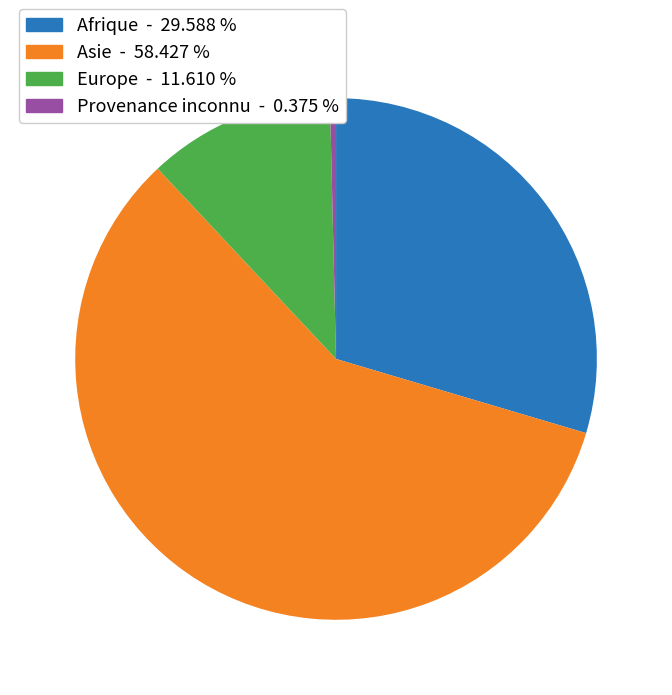

Is there any slice that represents more than half of the pie?

Yes